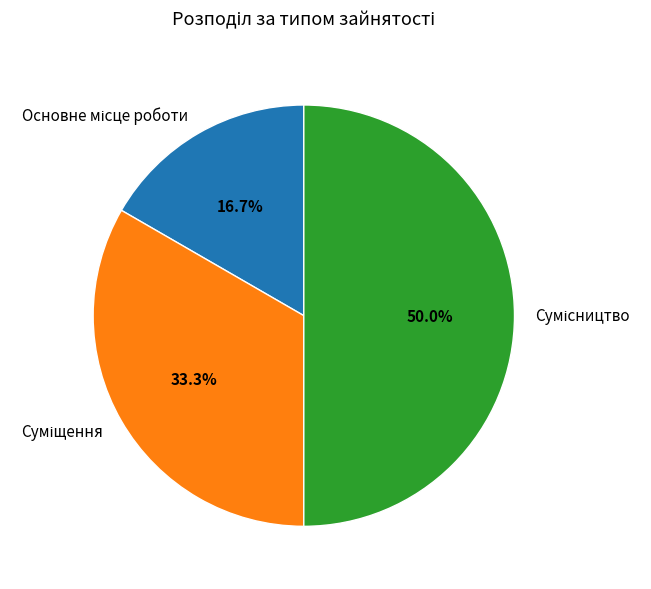

How many segments does this pie chart have?

3